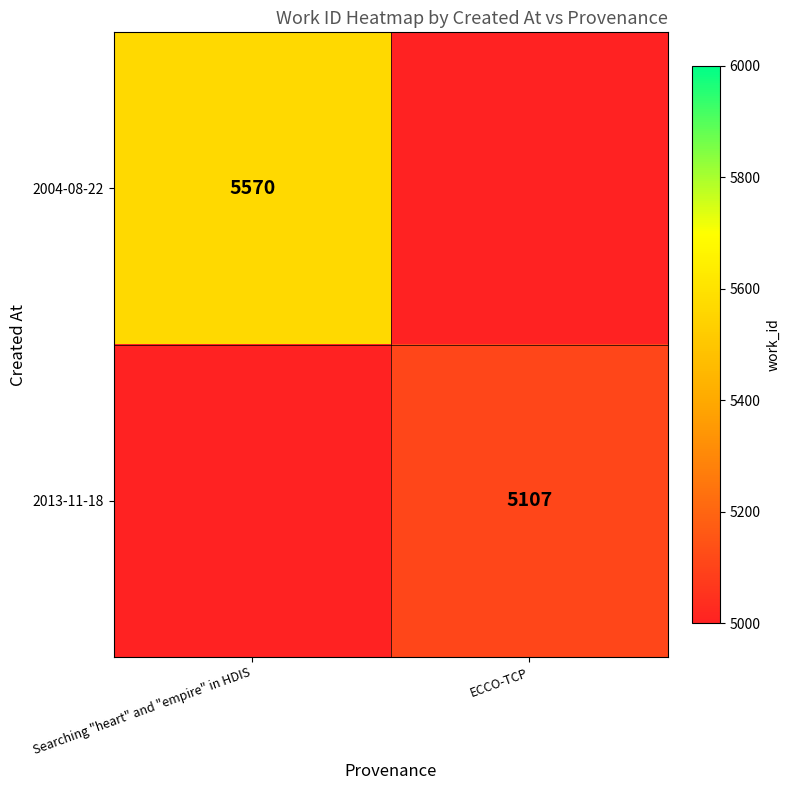

True or false: 2004-08-22 has a value of 1445 at Searching "heart" and "empire" in HDIS.

False